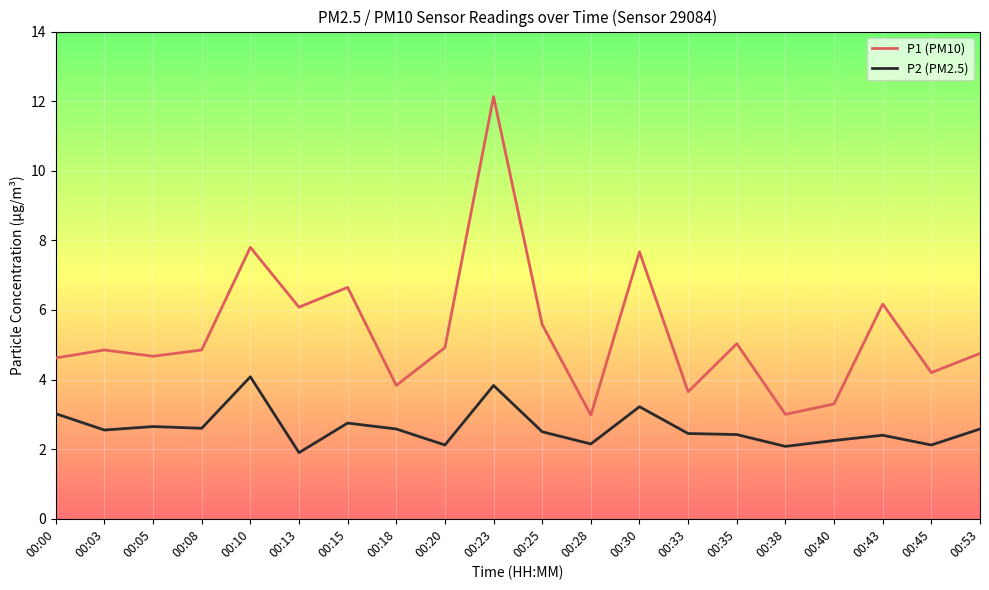

At which category is the sum across all series the highest?

00:23